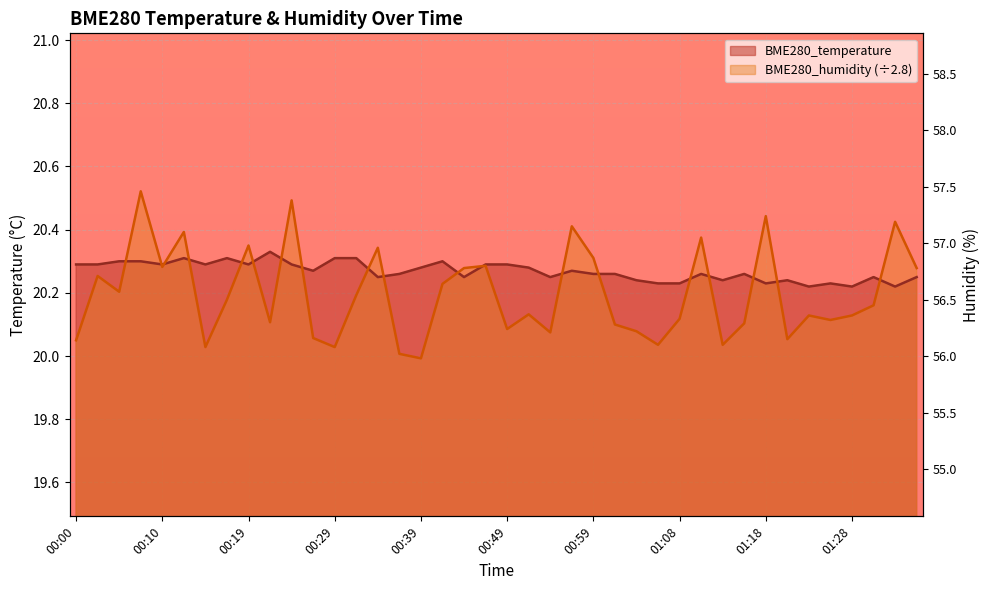

Between 00:29 and 00:59, which is larger?

00:29